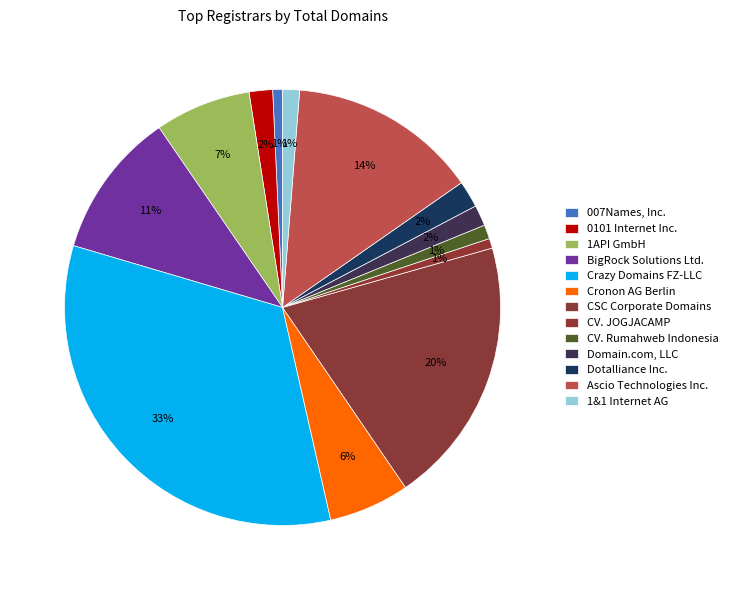

Count the number of slices in the pie.

13